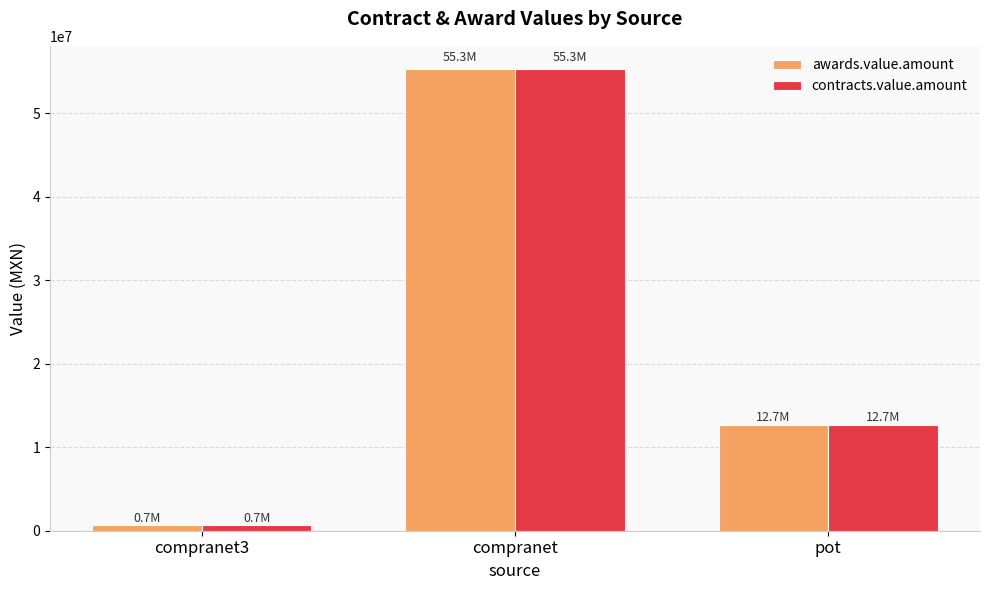

What is the greatest value displayed?

55323502.8